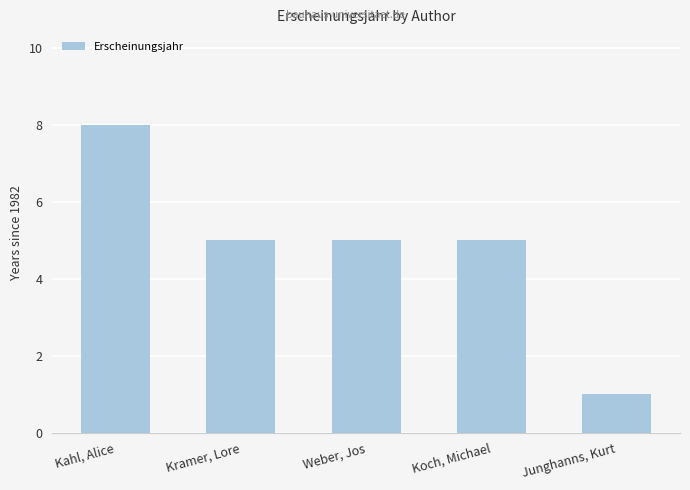

How many distinct data groups are displayed?

1